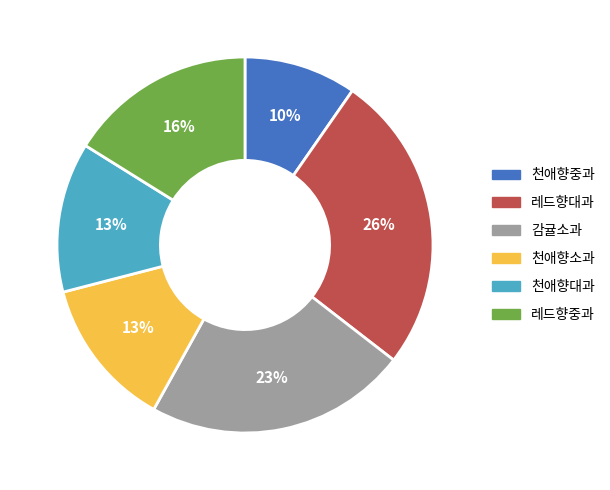

Combined, do 감귤소과 and 천애향중과 account for over 50%?

No